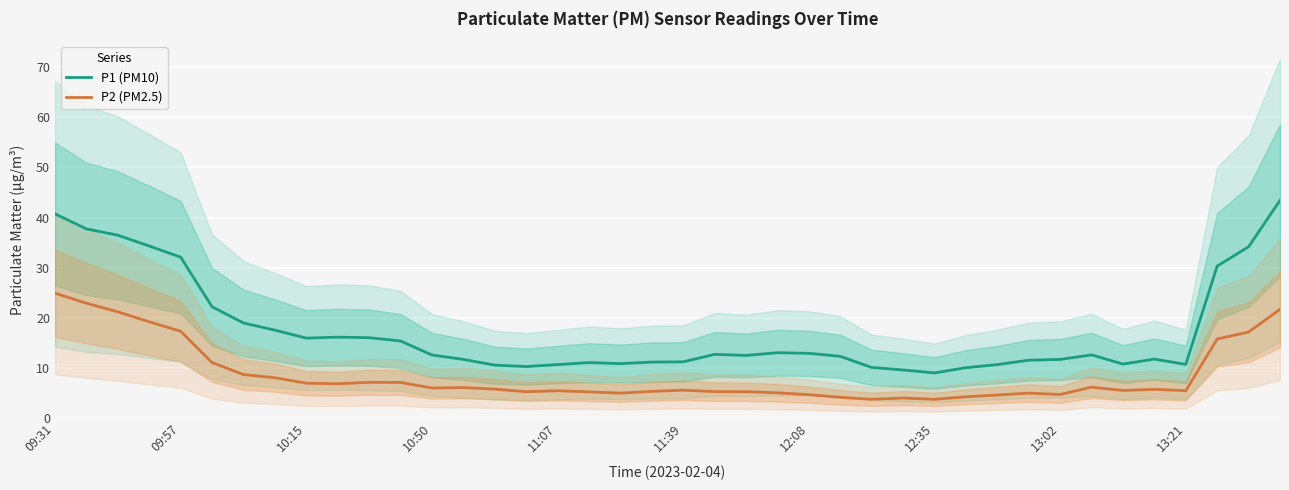

True or false: P2 (PM2.5) and P1 (PM10) cross at least once.

False